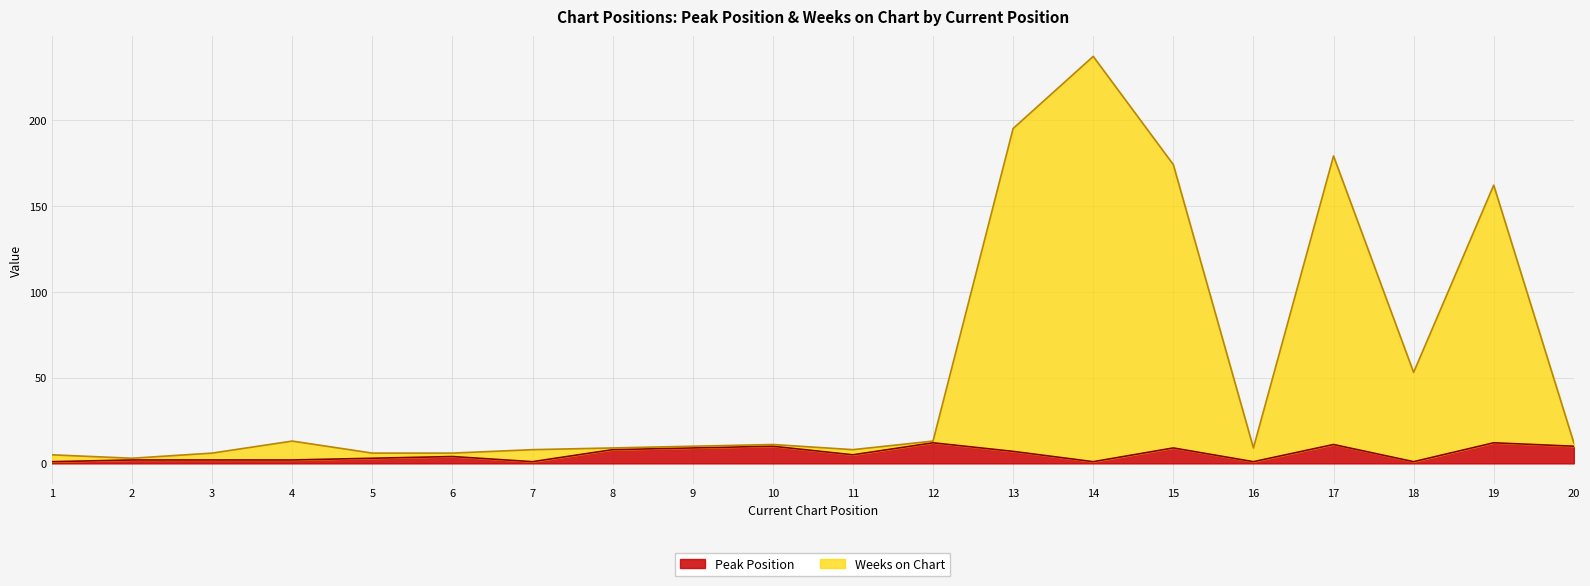

Reading right to left, what are all the values shown in this chart?

Peak Position: 20=10	19=12	18=1	17=11	16=1	15=9	14=1	13=7	12=12	11=5	10=10	9=9	8=8	7=1	6=4	5=3	4=2	3=2	2=2	1=1
Weeks on Chart: 20=12	19=162	18=53	17=179	16=9	15=174	14=237	13=195	12=13	11=8	10=11	9=10	8=9	7=8	6=6	5=6	4=13	3=6	2=3	1=5